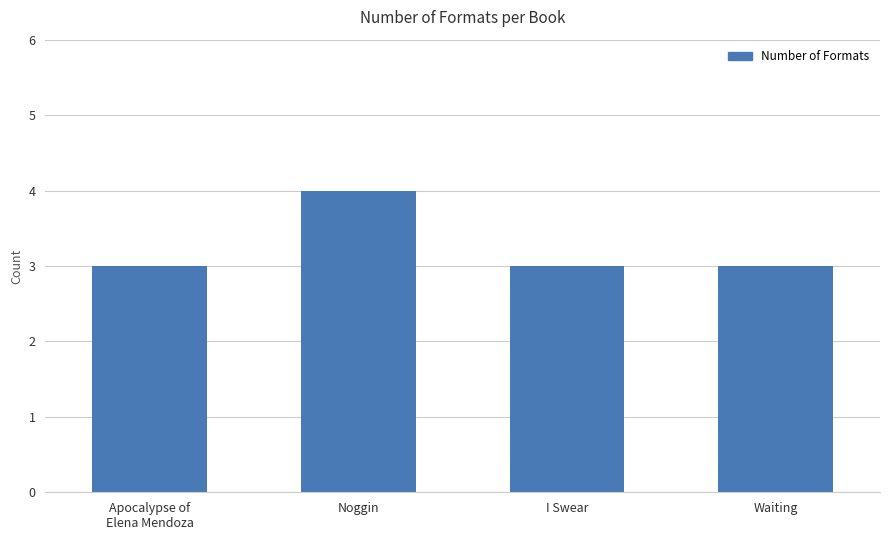

What is the sum of all values?

13